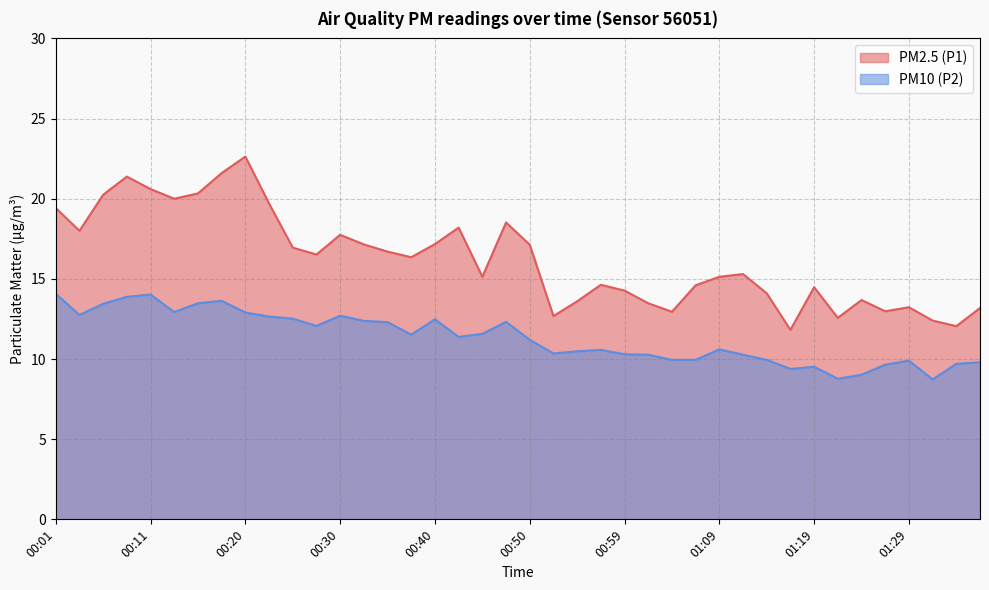

What value does the PM2.5 (P1) series have at 01:37?

13.2